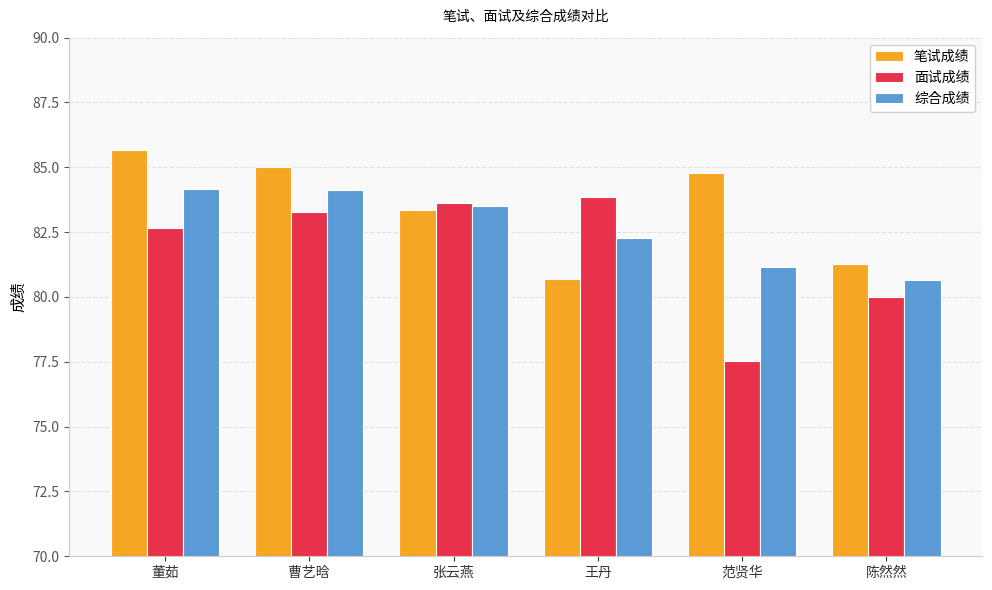

At which category does the chart reach its peak across all series?

董茹